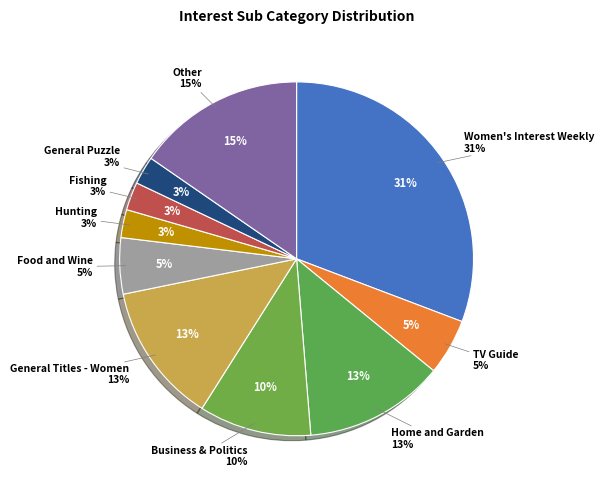

What is the ratio of the value at General Puzzle to the value at Women's Interest Weekly?

0.1